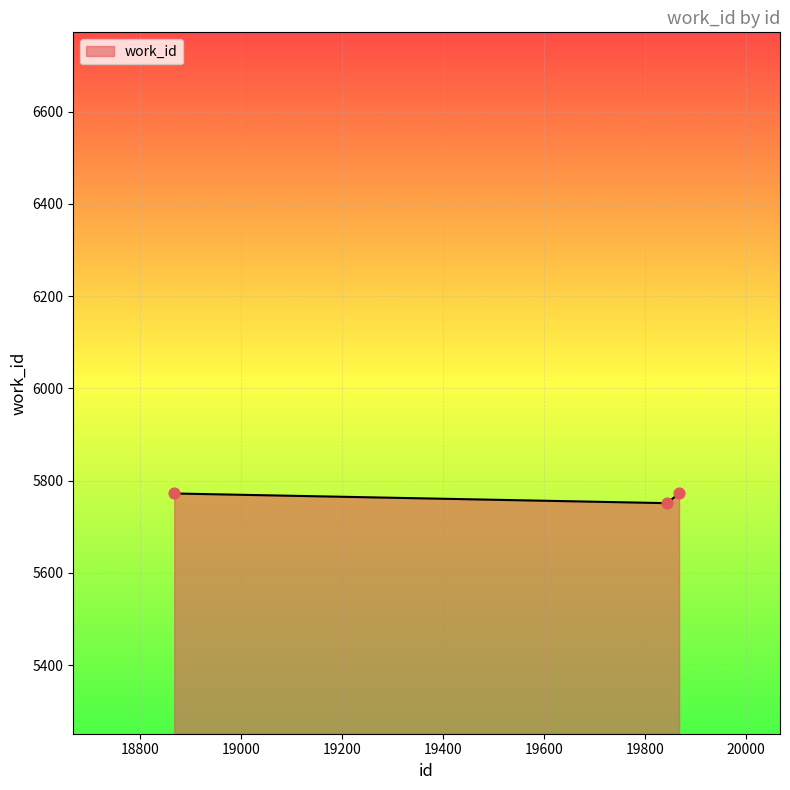

What is the average value?

5765